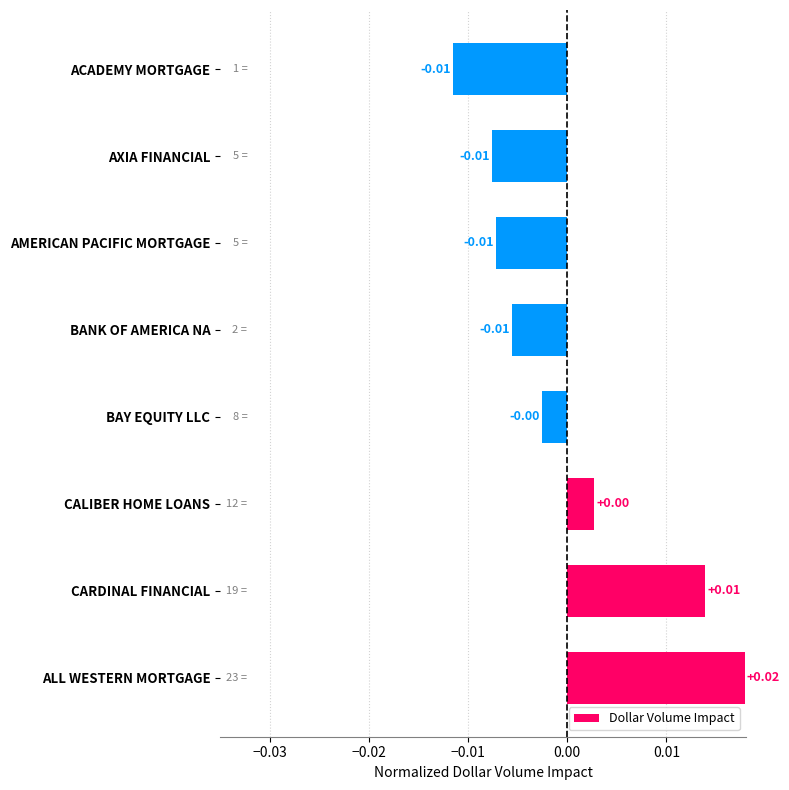

Between ACADEMY MORTGAGE and BAY EQUITY LLC, which is larger?

BAY EQUITY LLC